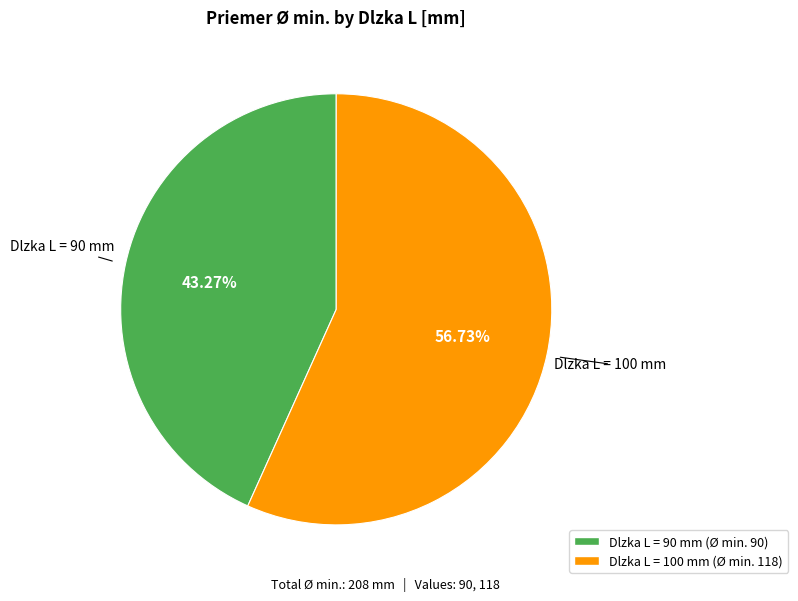

To the nearest percent, what is the average slice percentage?

50%